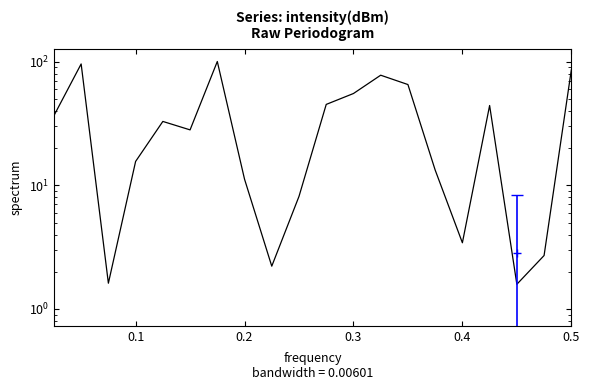

Reading left to right, what are all the values shown in this chart?

36.6	95.8	1.6	15.6	32.9	28.1	100.3	11.2	2.2	8.1	45.1	55.3	77.7	65.3	13.3	3.4	44.2	1.6	2.7	85.6